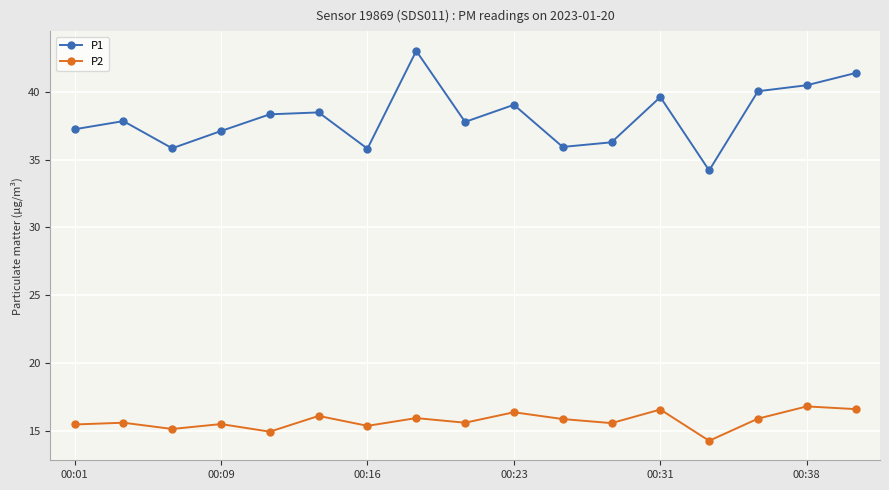

Rank the series by their average value, from lowest to highest.

P2, P1